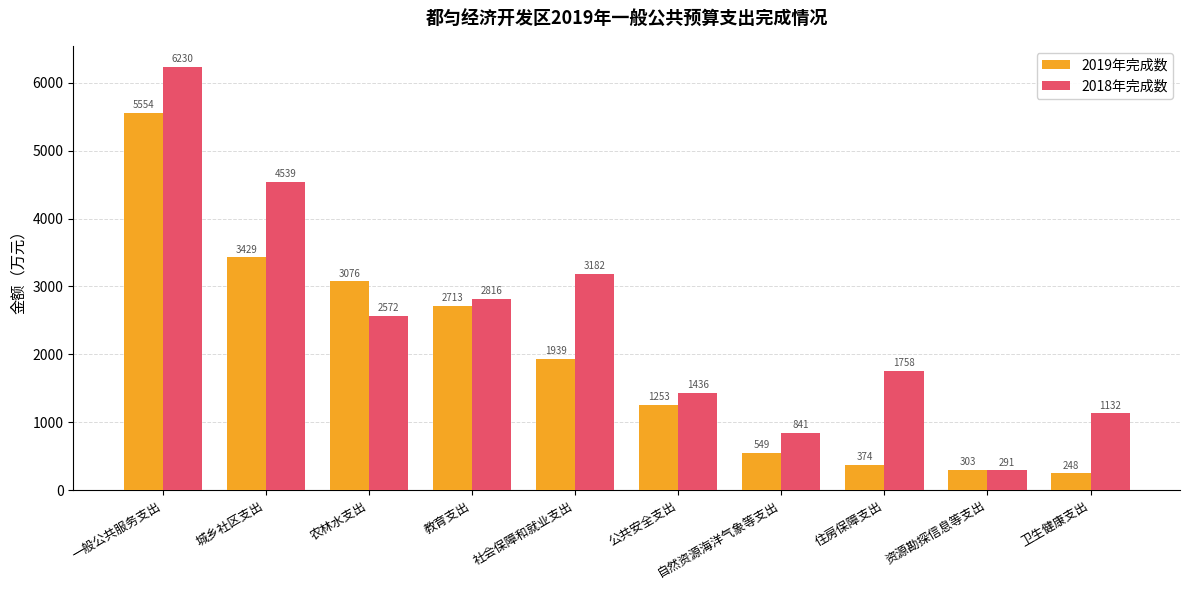

Which label corresponds to the largest value in the chart?

一般公共服务支出